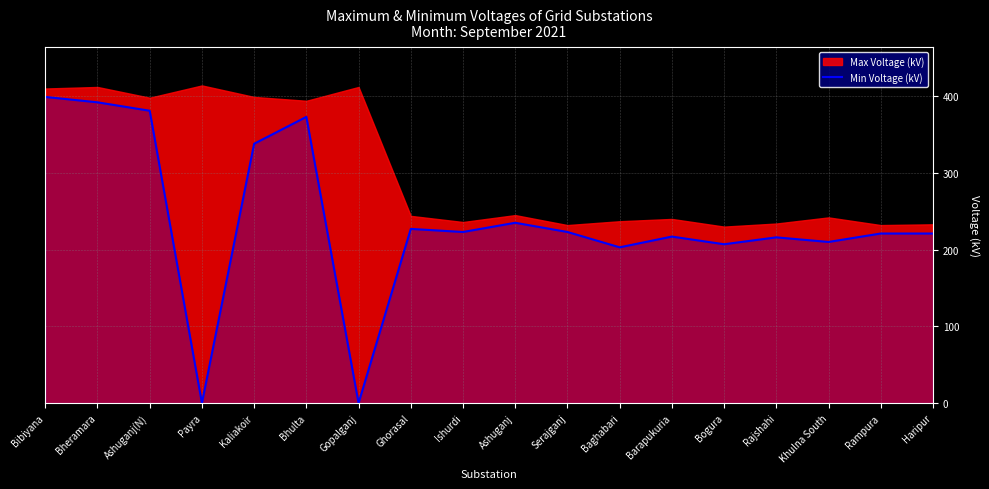

The value of Min Voltage (kV) at Ashuganj(N) is 107. True or false?

False